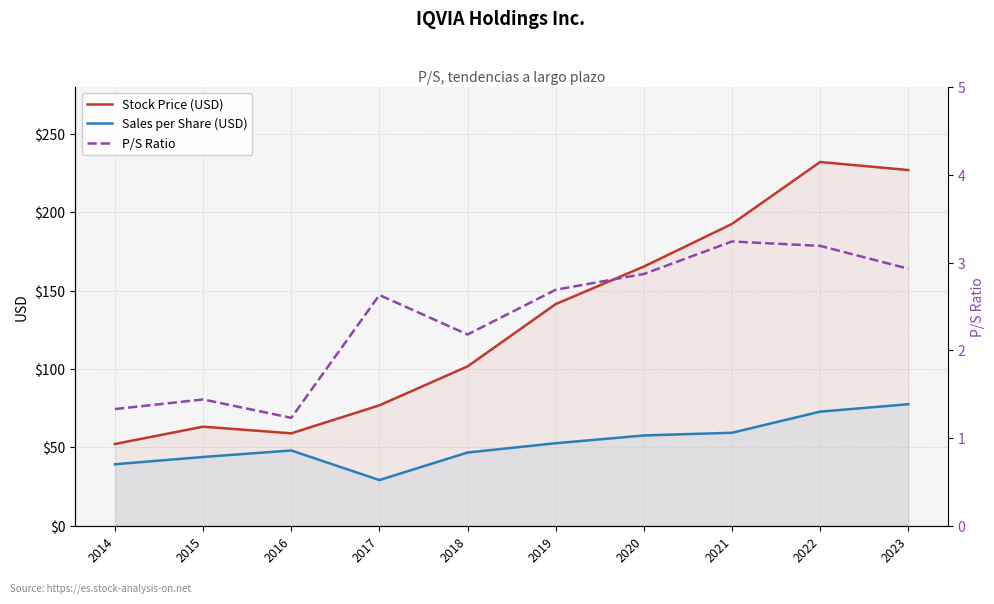

Which category has the highest value in the P/S Ratio series?

2021